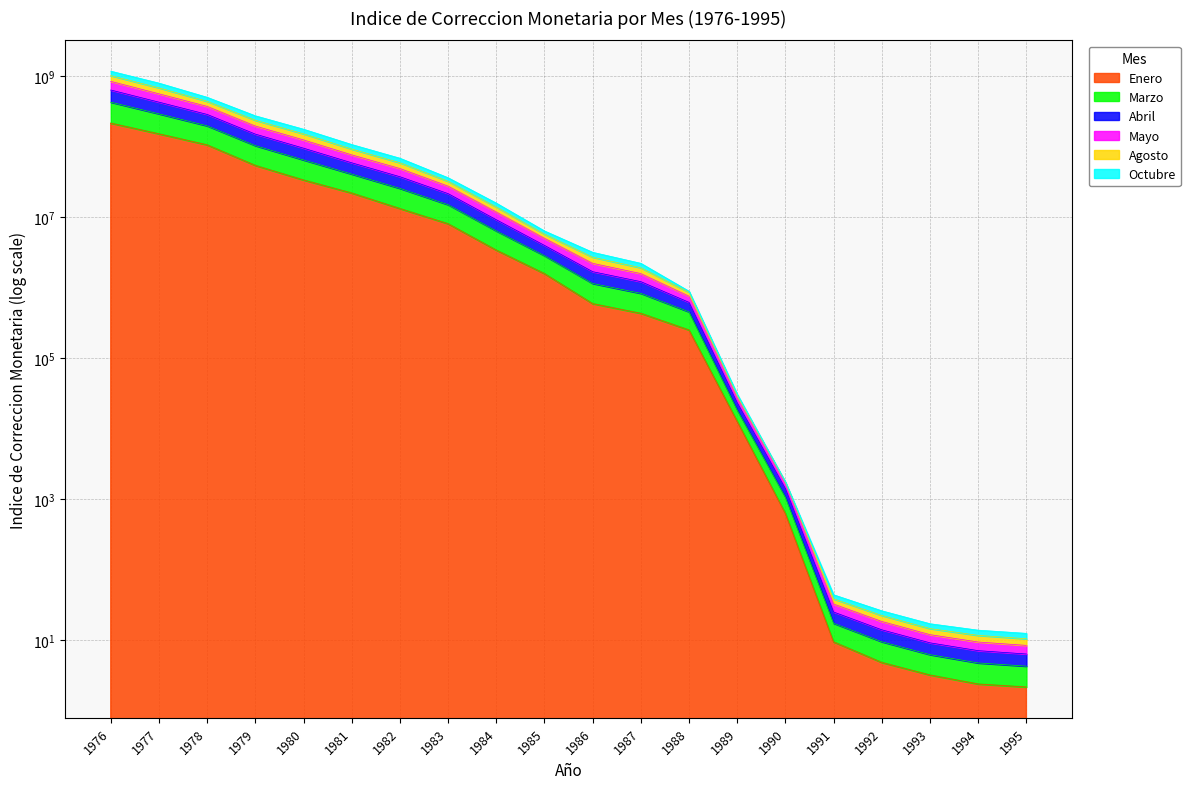

Does the chart display data point markers on the line(s)?

No